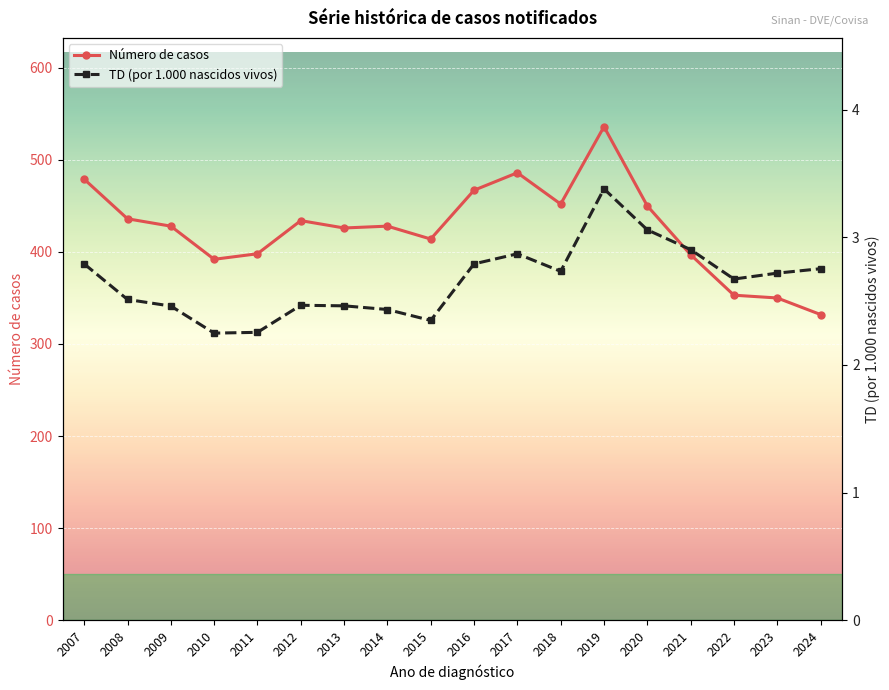

Rank the series by their maximum value, from lowest to highest.

TD (por 1.000 nascidos vivos), Número de casos